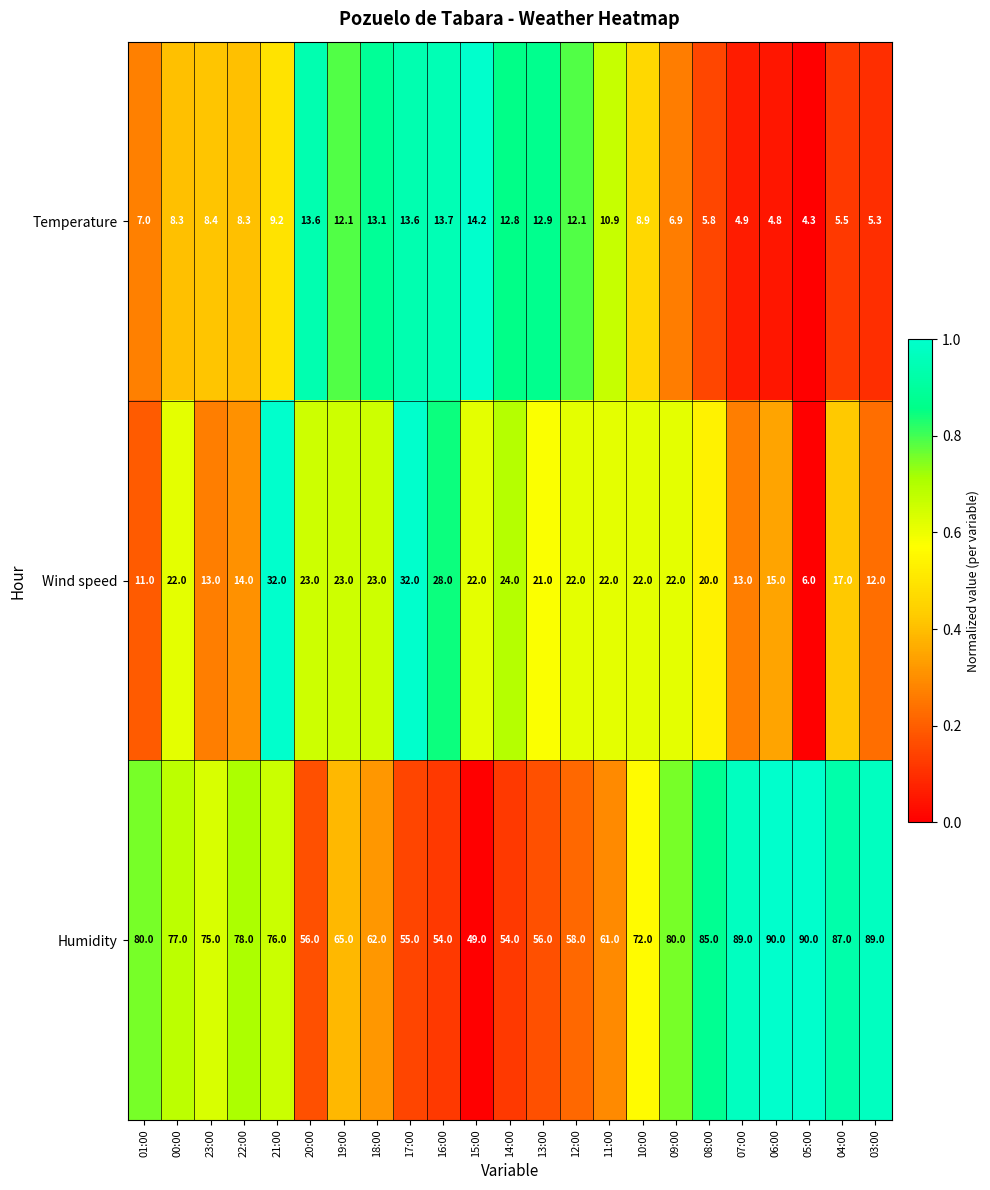

What is the average value of the Temperature series?

9.4